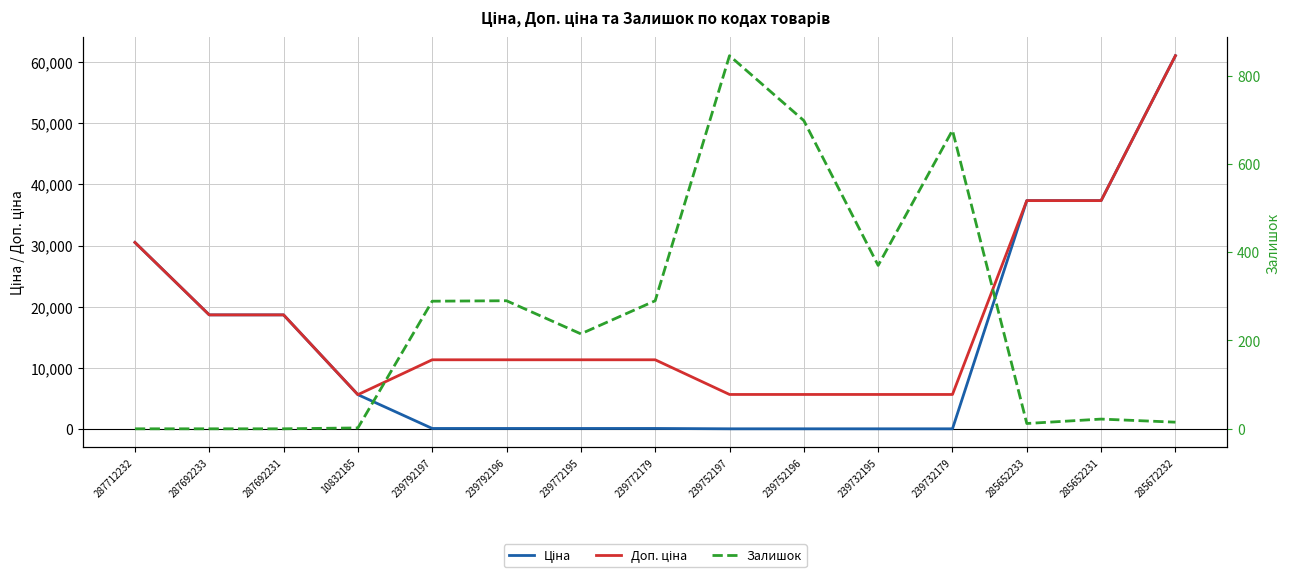

What position from the right is 285652233?

3